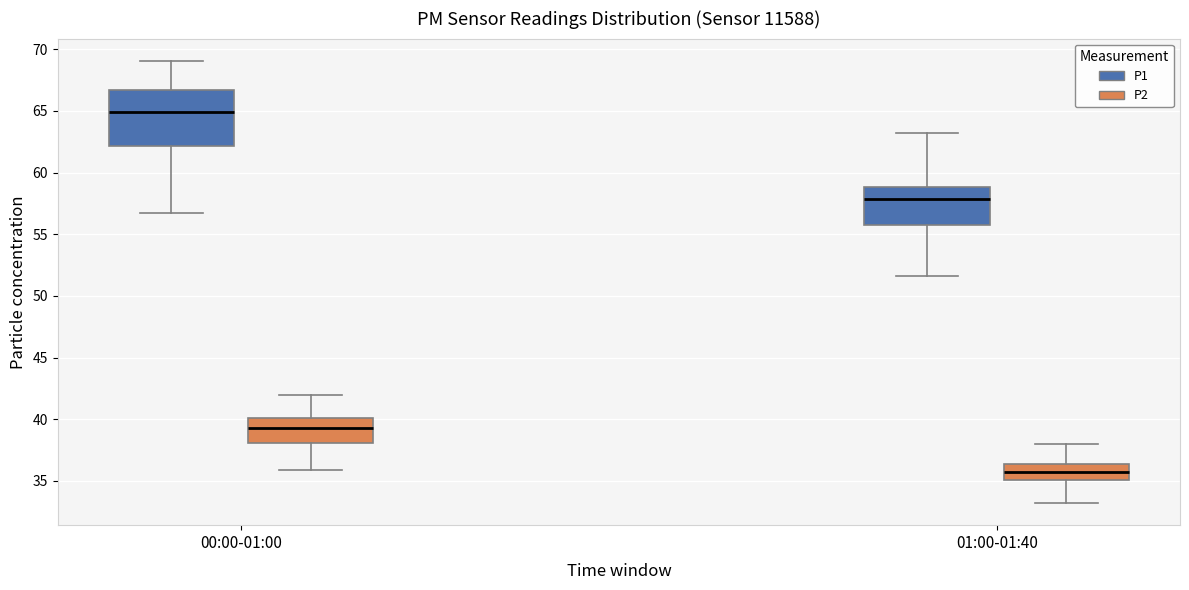

Comparing the boxes themselves (not the whiskers), which one is the tallest?

00:00-01:00 (P1)